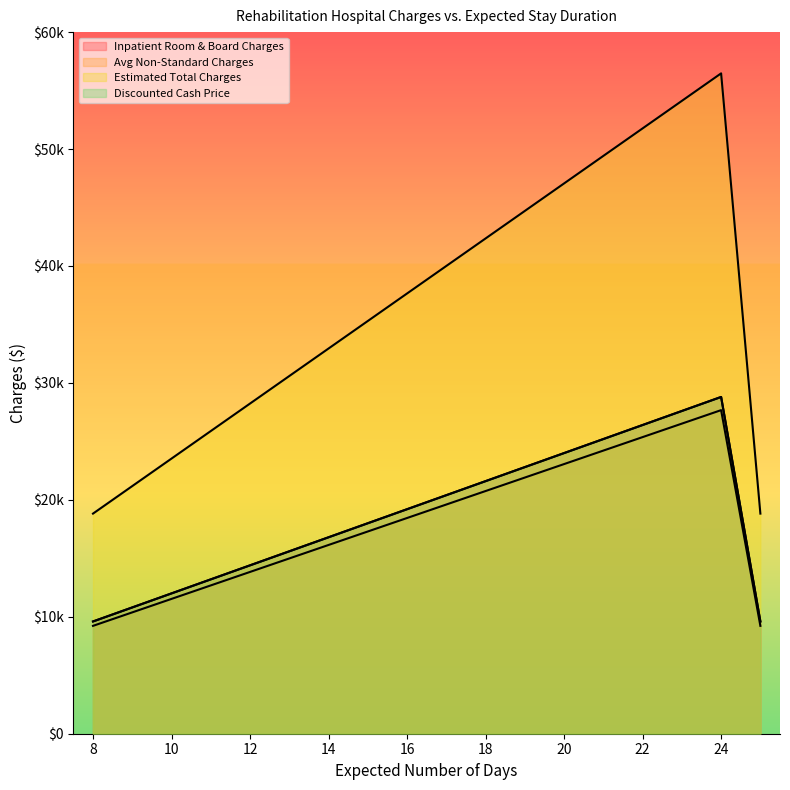

Which series has the largest total across all categories?

Avg Non-Standard Charges